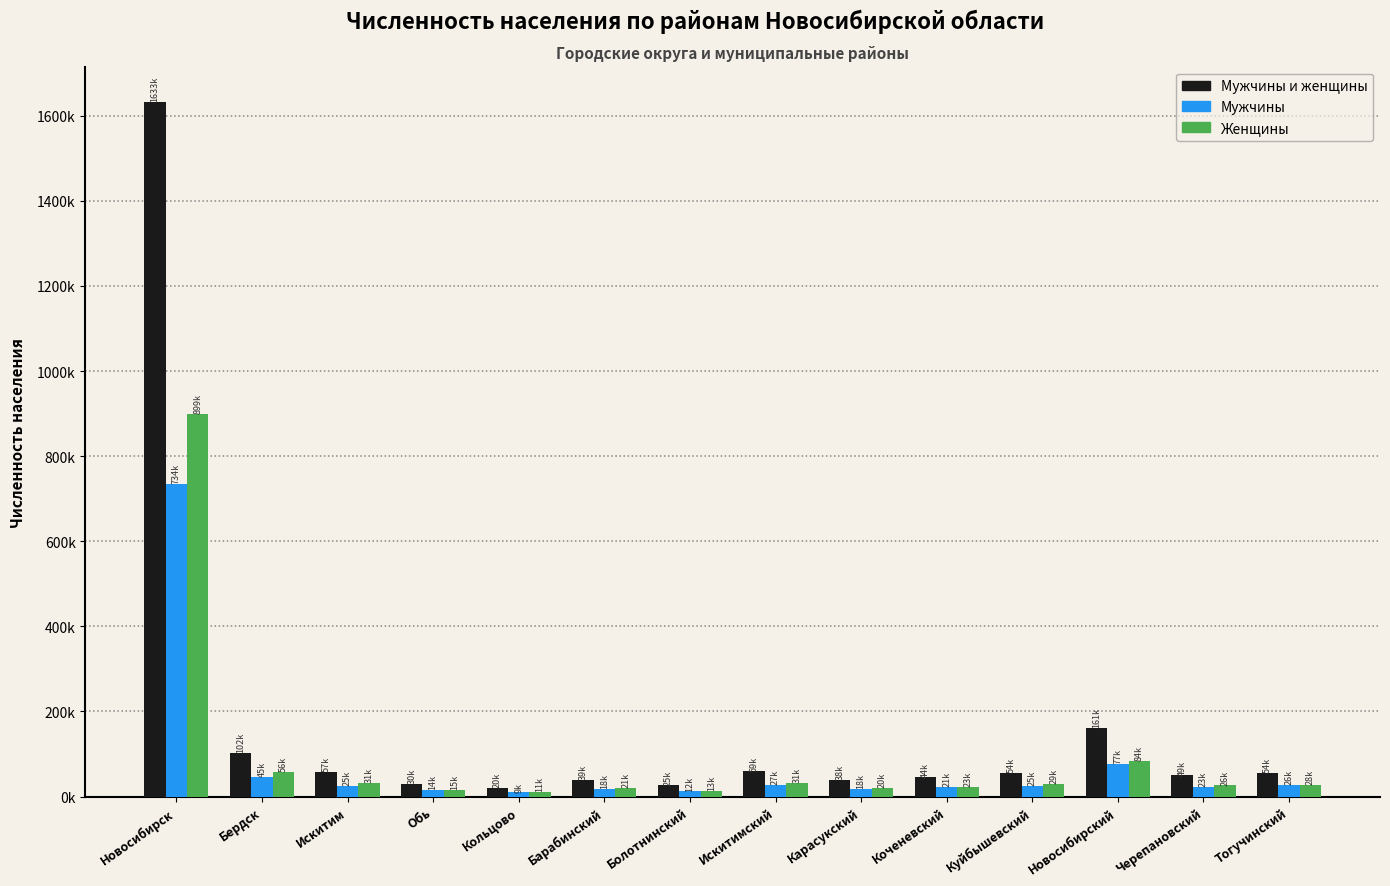

At which label does Мужчины first exceed 25359?

Новосибирск